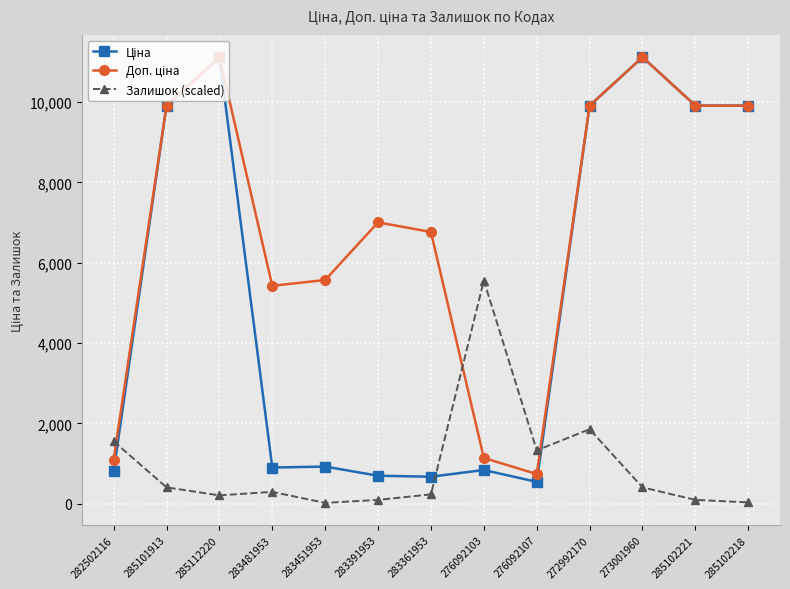

The value of Залишок (scaled) at 276092103 is 5556.8. True or false?

True